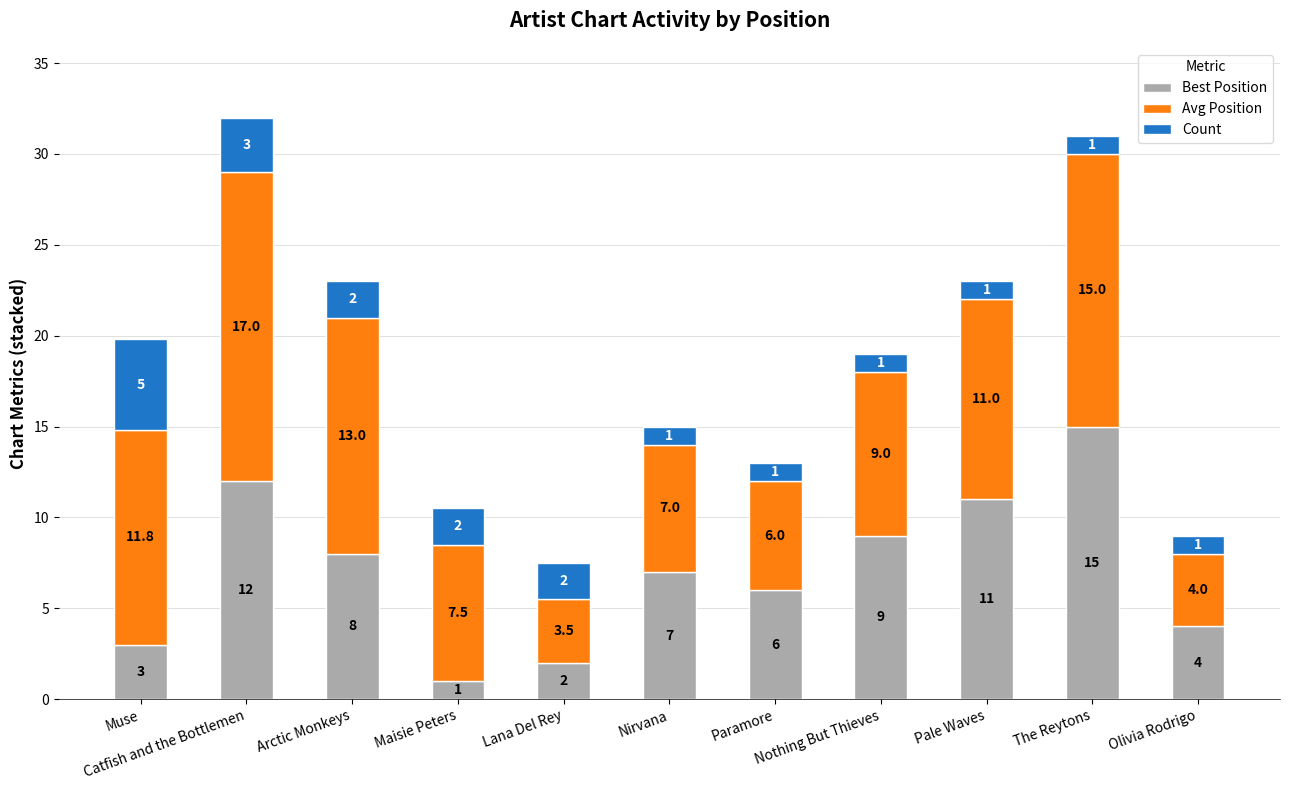

What is the difference between the maximum and minimum values in the Best Position series?

14.0